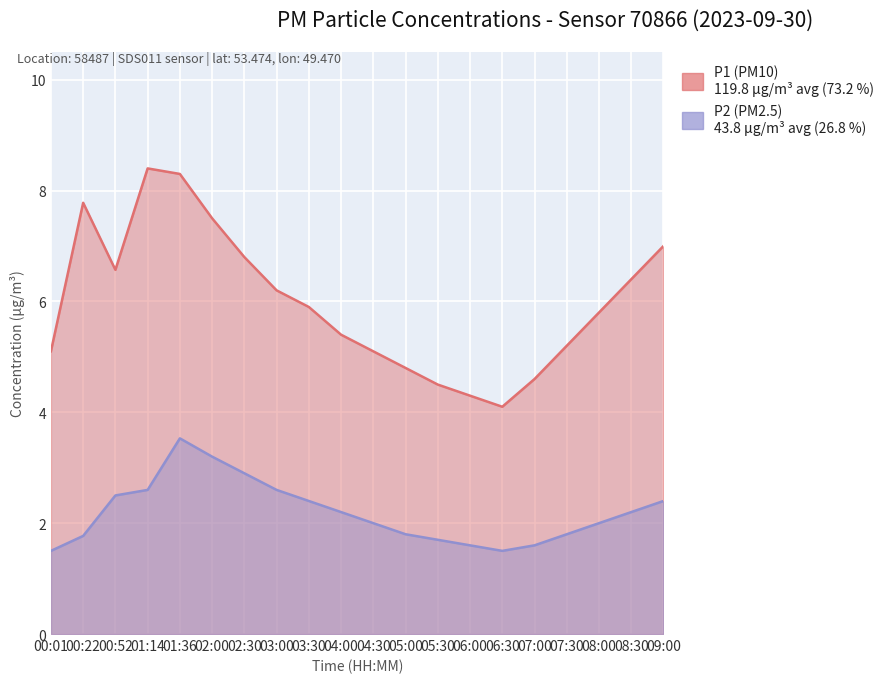

The value of P2 at 09:00 is 1.6. True or false?

False